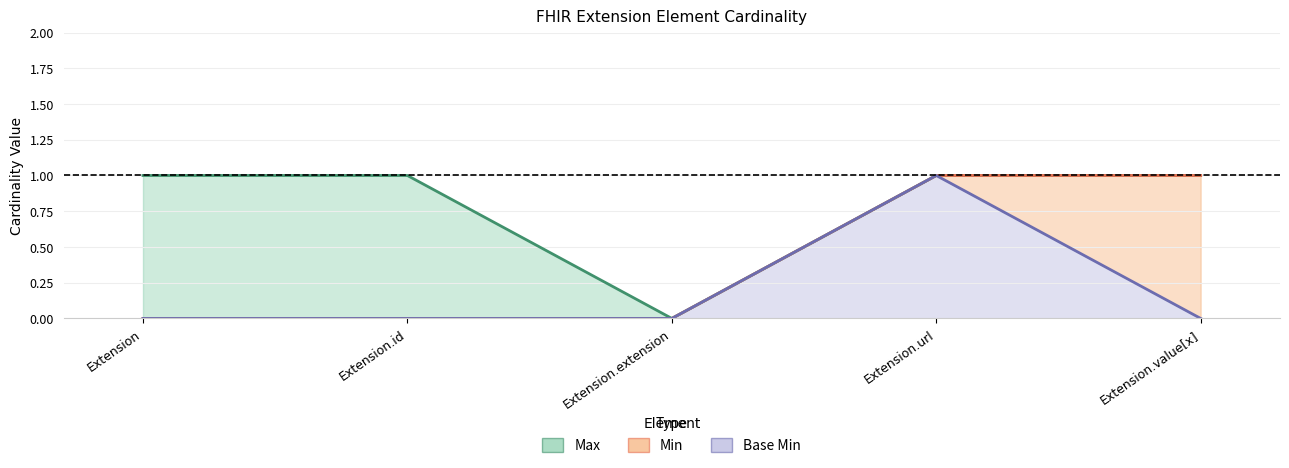

What is the label of the 2nd point from the right?

Extension.url